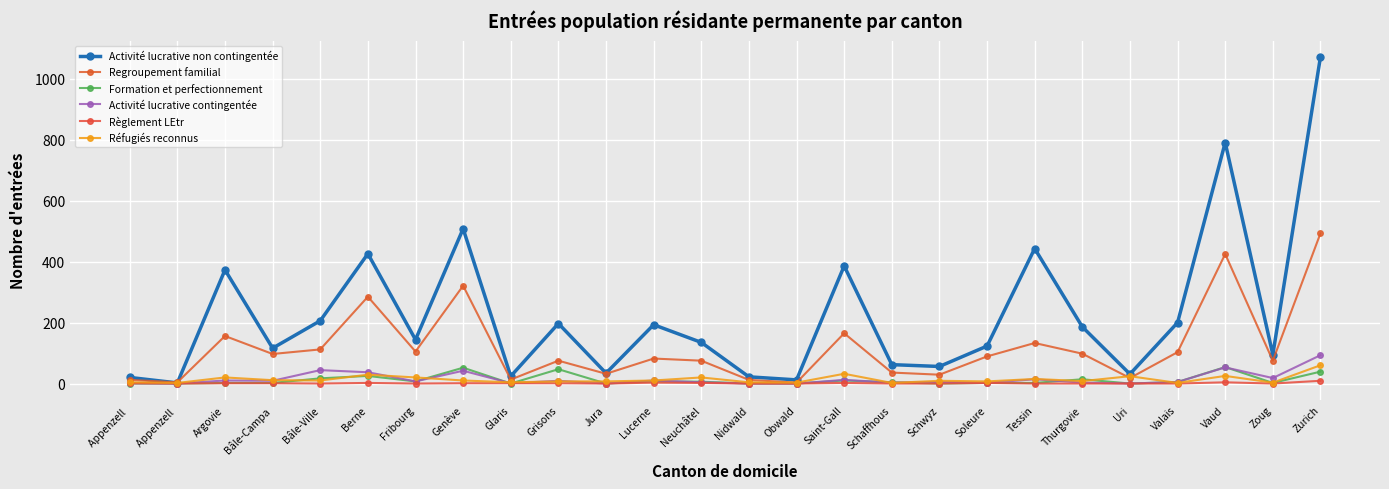

How many categories are shown in the chart?

26